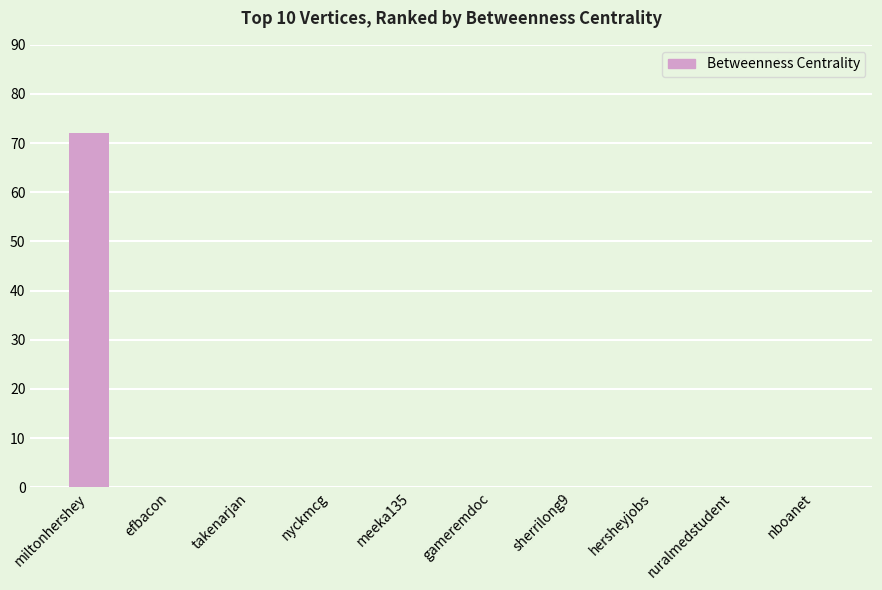

What is the sum of all values?

72